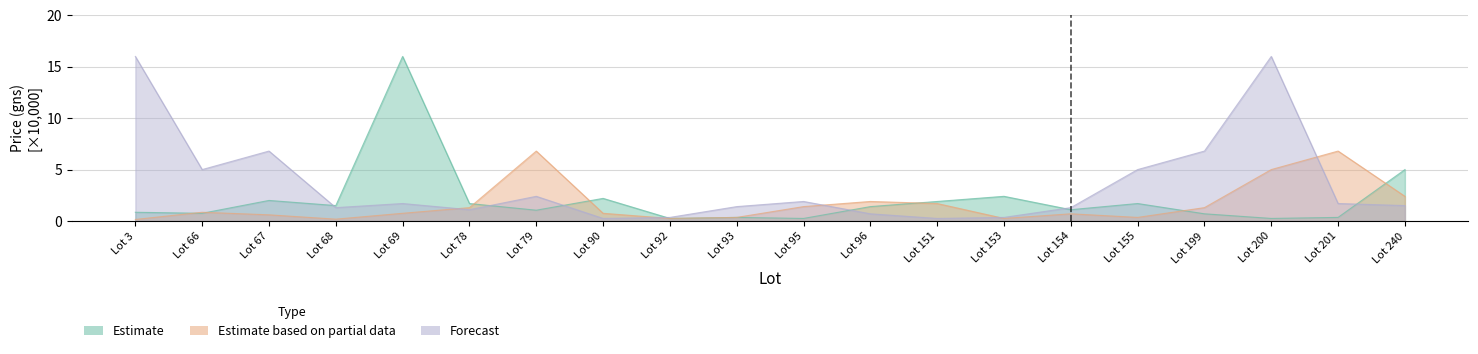

What is the value of the Estimate point at the 19th from the left?

0.3